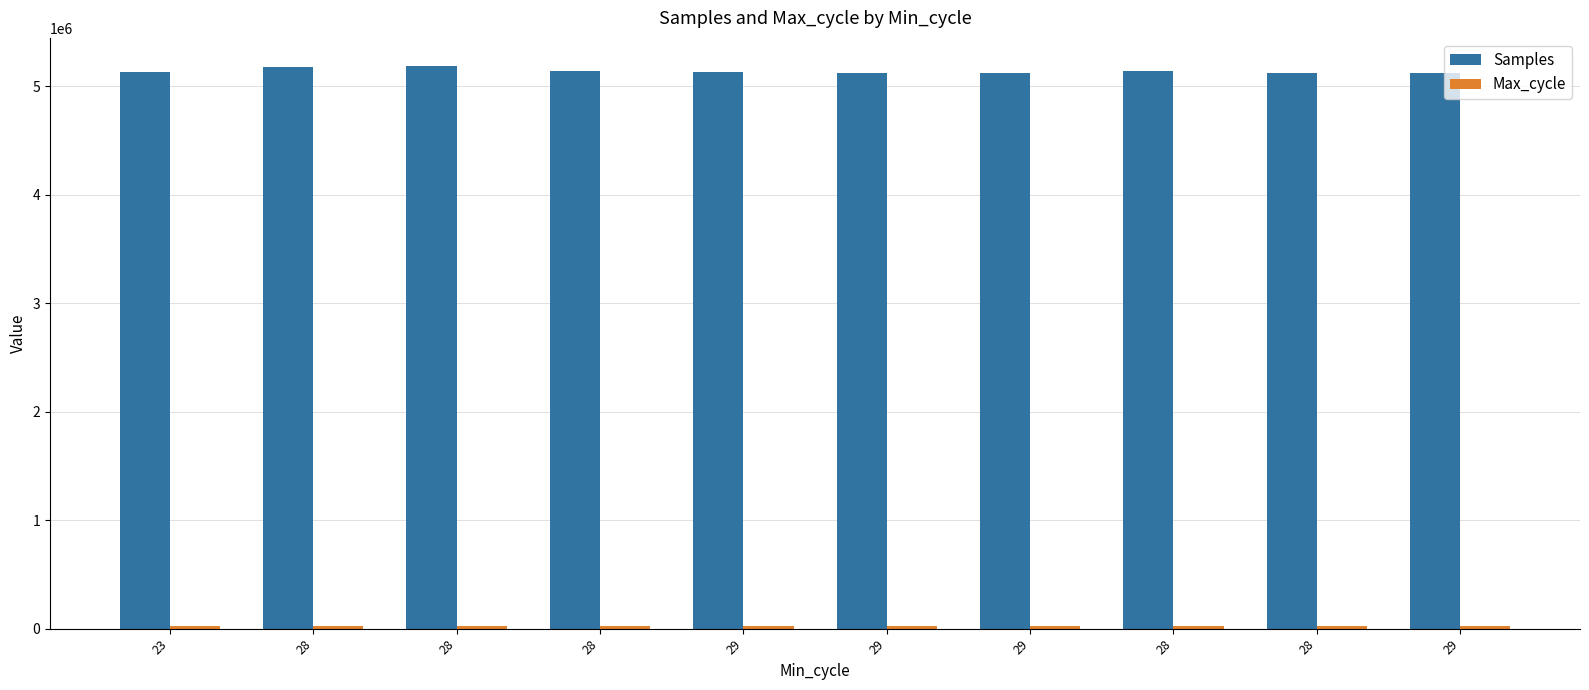

The value of Max_cycle at 29 is 12041. True or false?

False